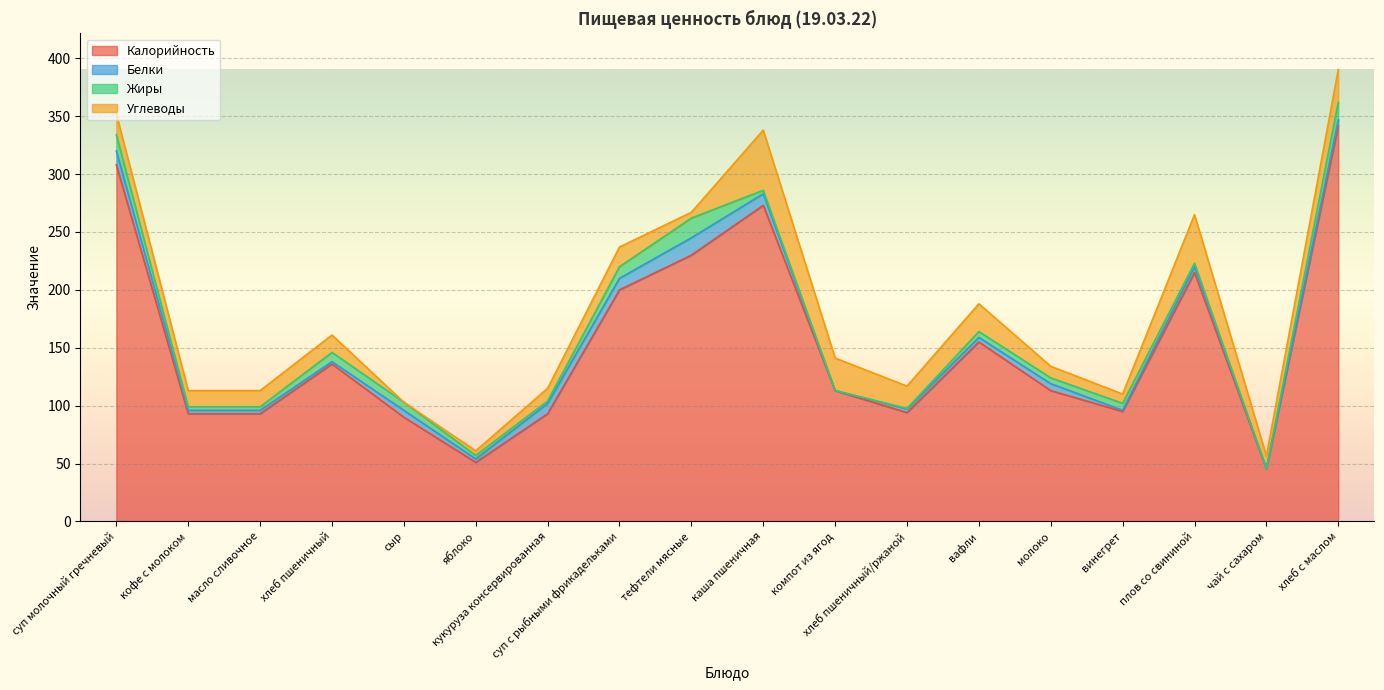

What is the label of the 16th point from the left?

плов со свининой